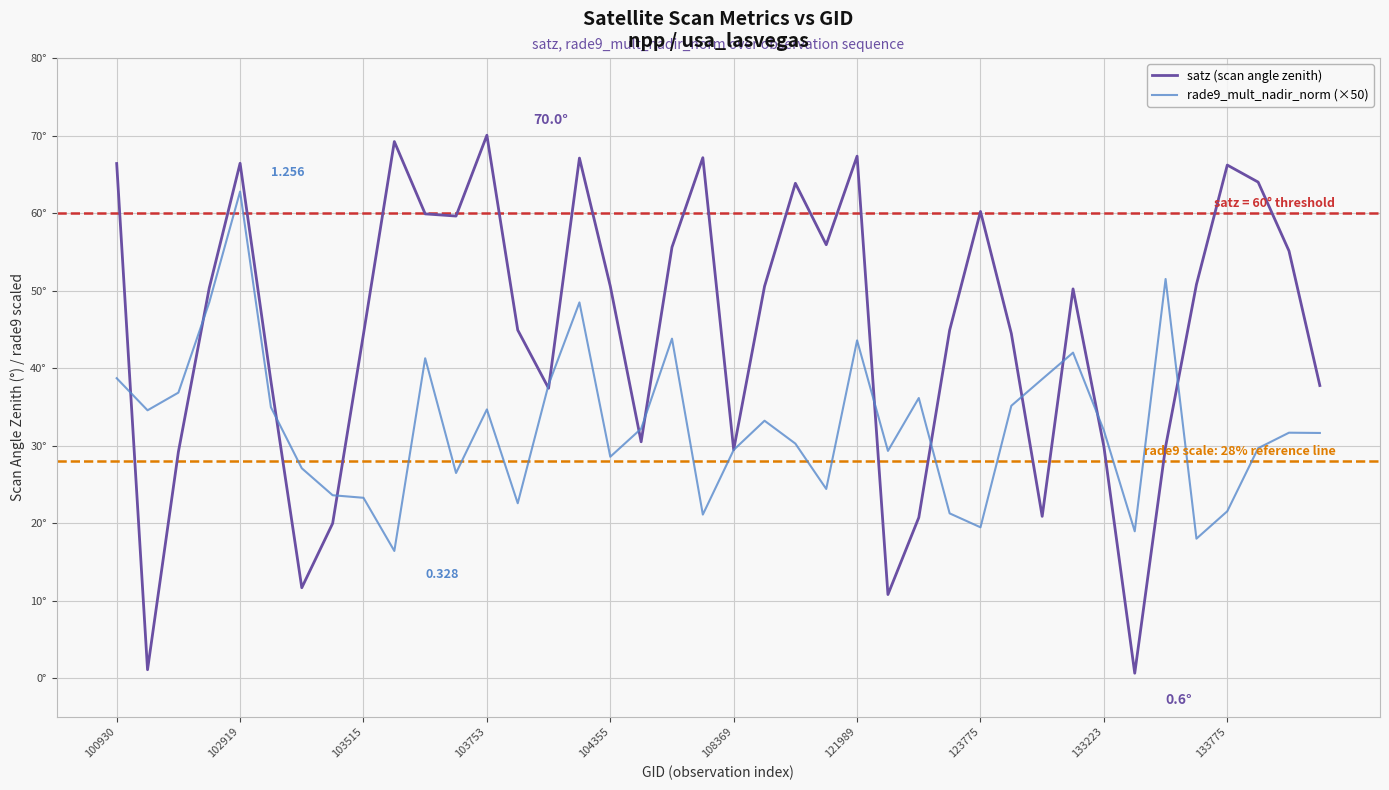

Is this an area chart (filled region under the line)?

No